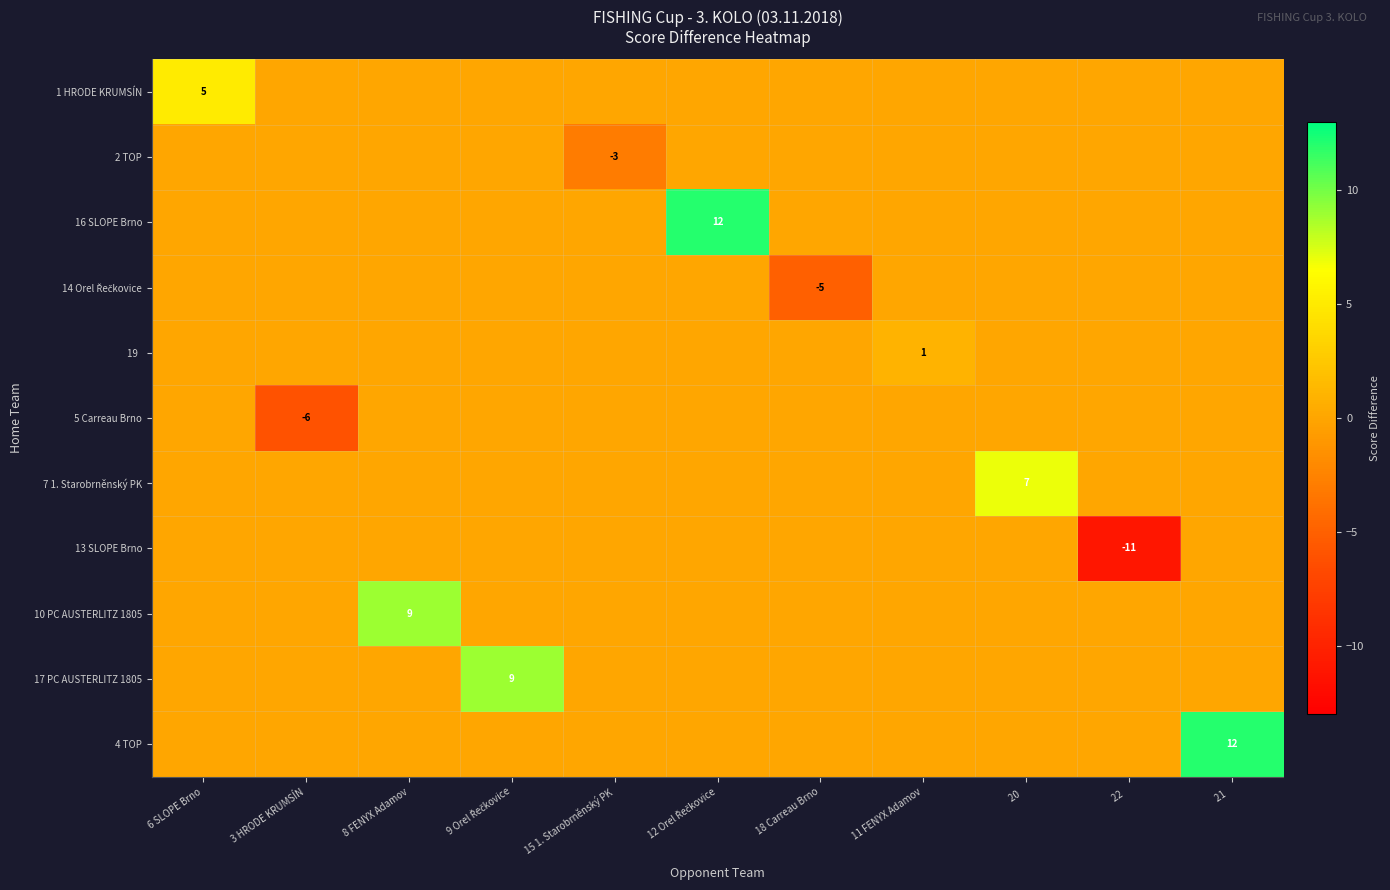

The 10 PC AUSTERLITZ 1805 series shows 9 at 8 FENYX Adamov. True or false?

True